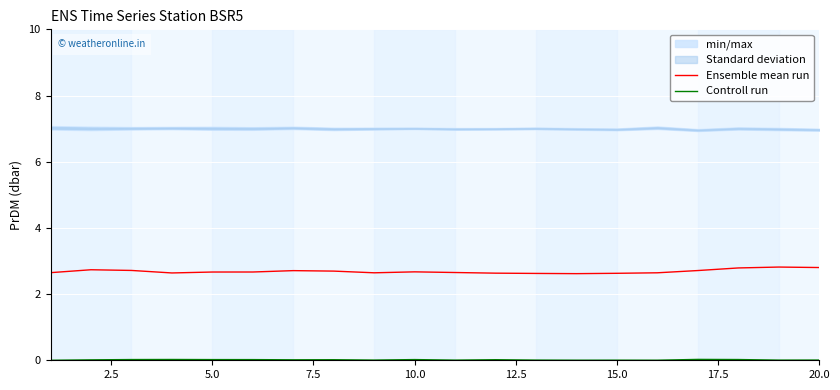

Is it true that Ensemble mean run equals 4.3 at 5.0?

False